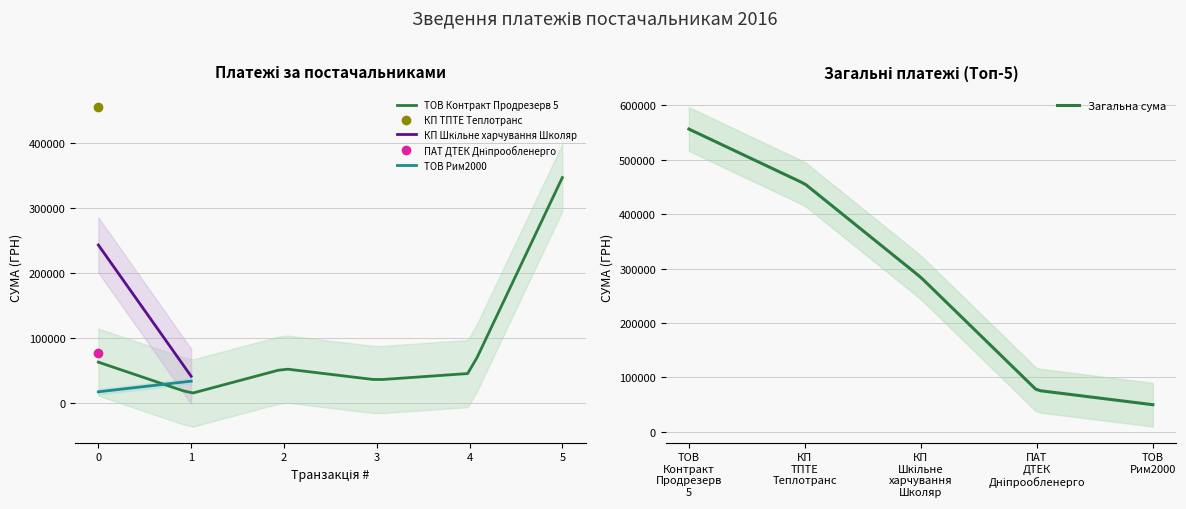

What is the lowest value of the Загальна сума series?

49962.8